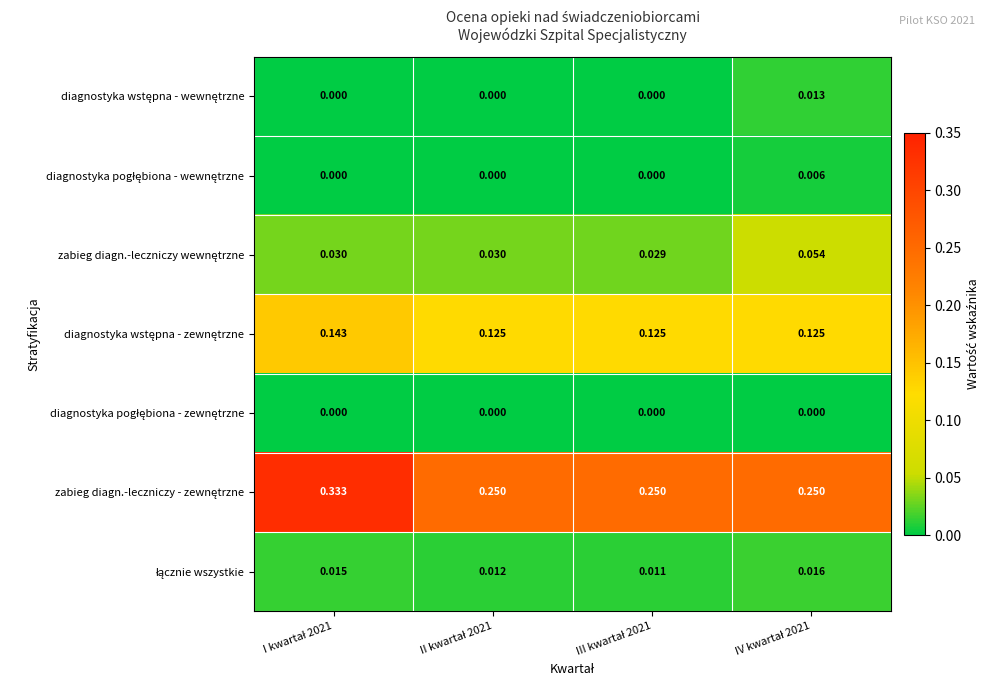

What is the total value across all series at IV kwartał 2021?

0.5